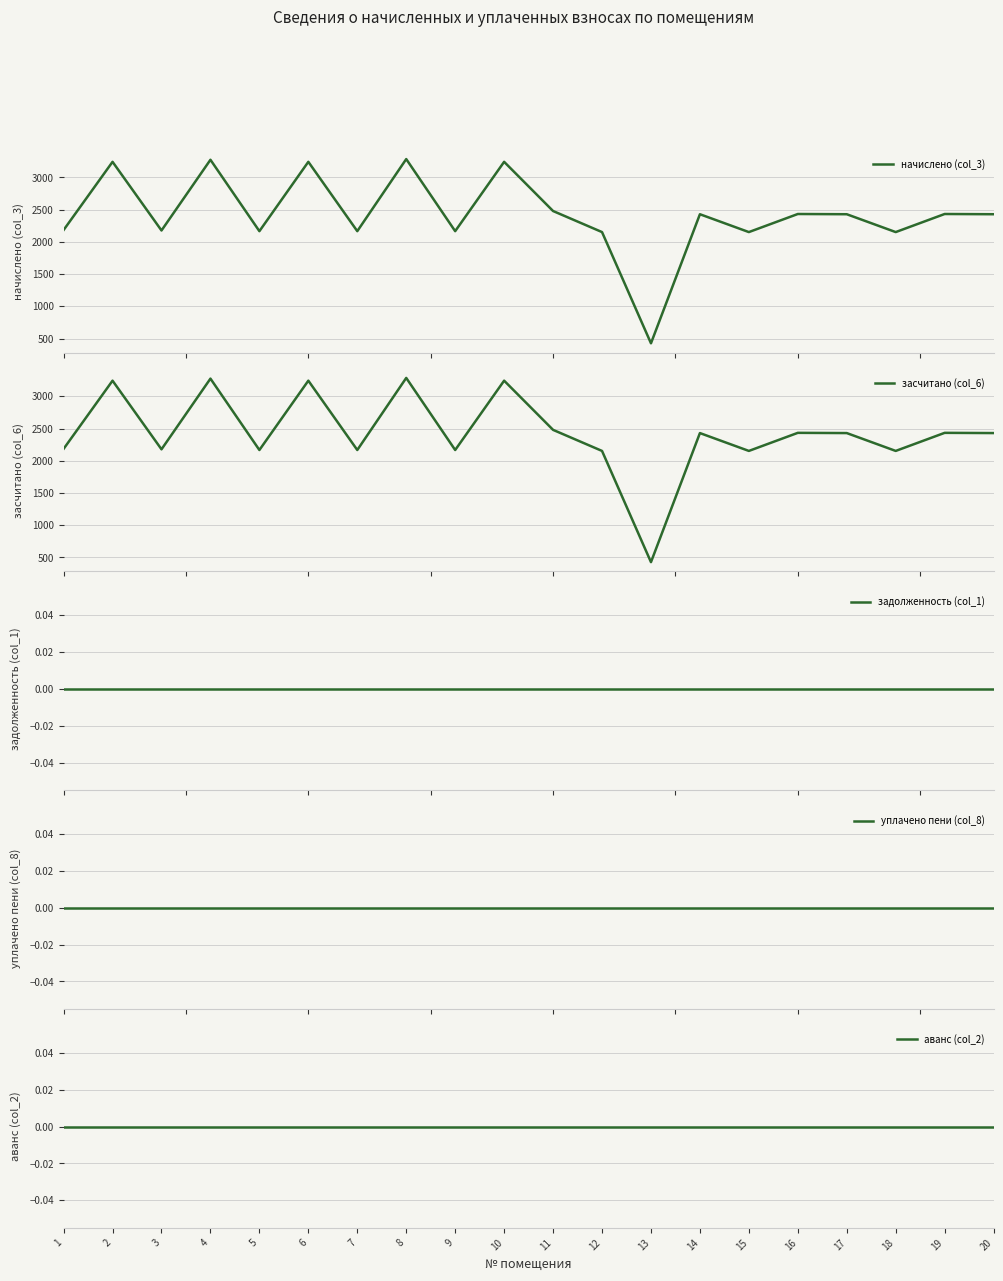

At how many categories does at least one series exceed 2318?

11